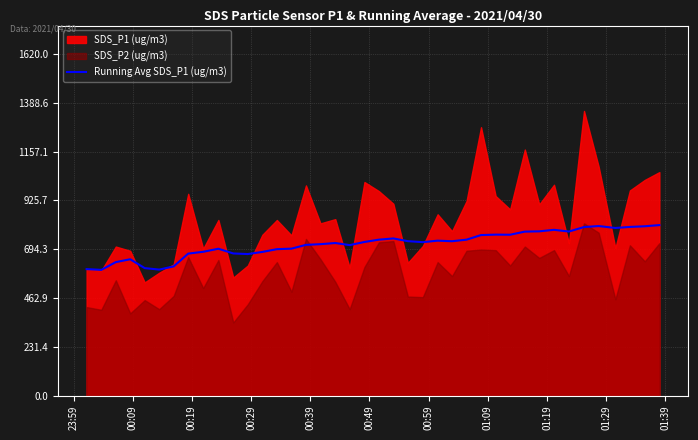

What is the maximum value for Running Avg SDS_P1 (ug/m3)?

808.8